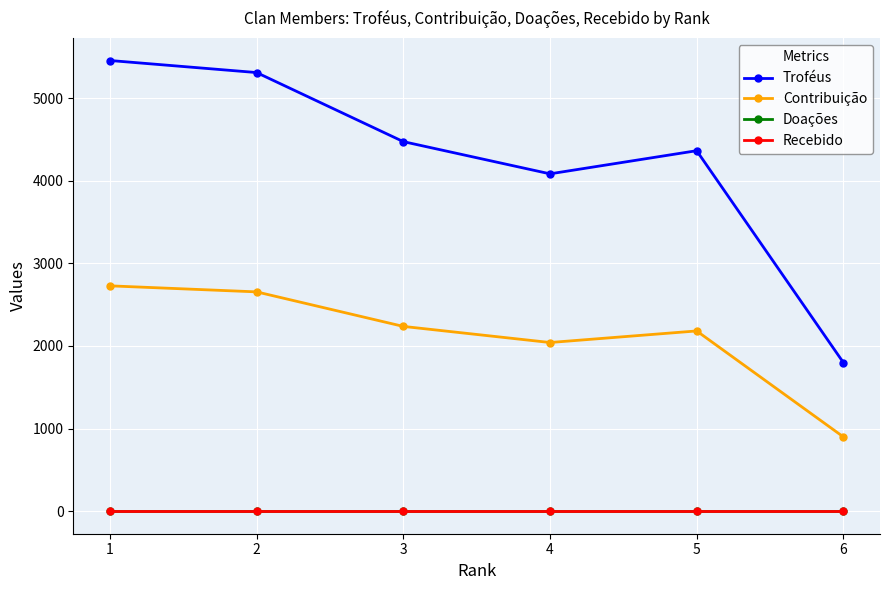

Is this an area chart (filled region under the line)?

No